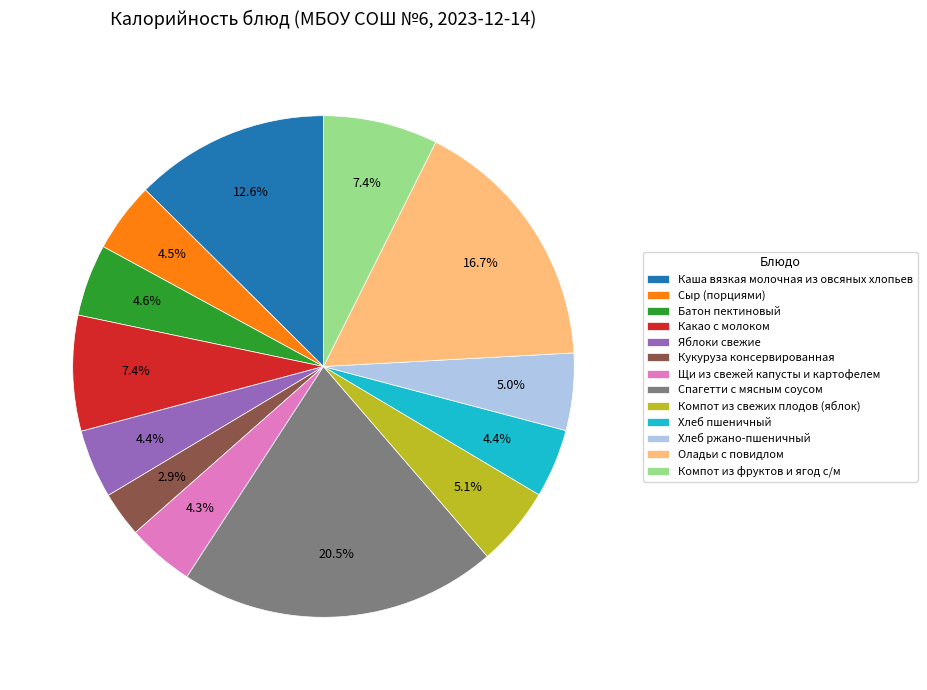

Combined, do Какао с молоком and Кукуруза консервированная account for over 50%?

No